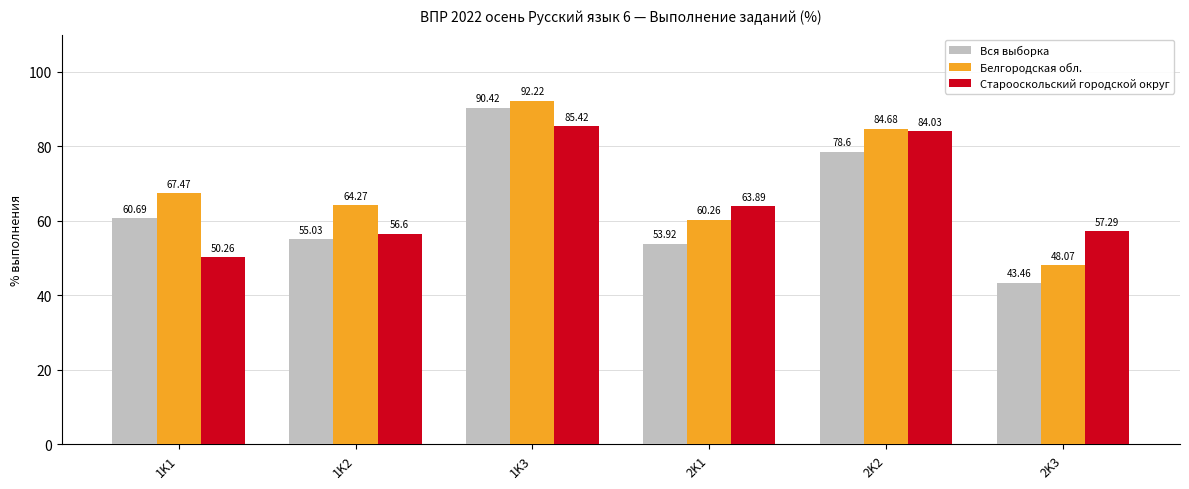

True or false: Белгородская обл. has a value of 19.4 at 2K2.

False